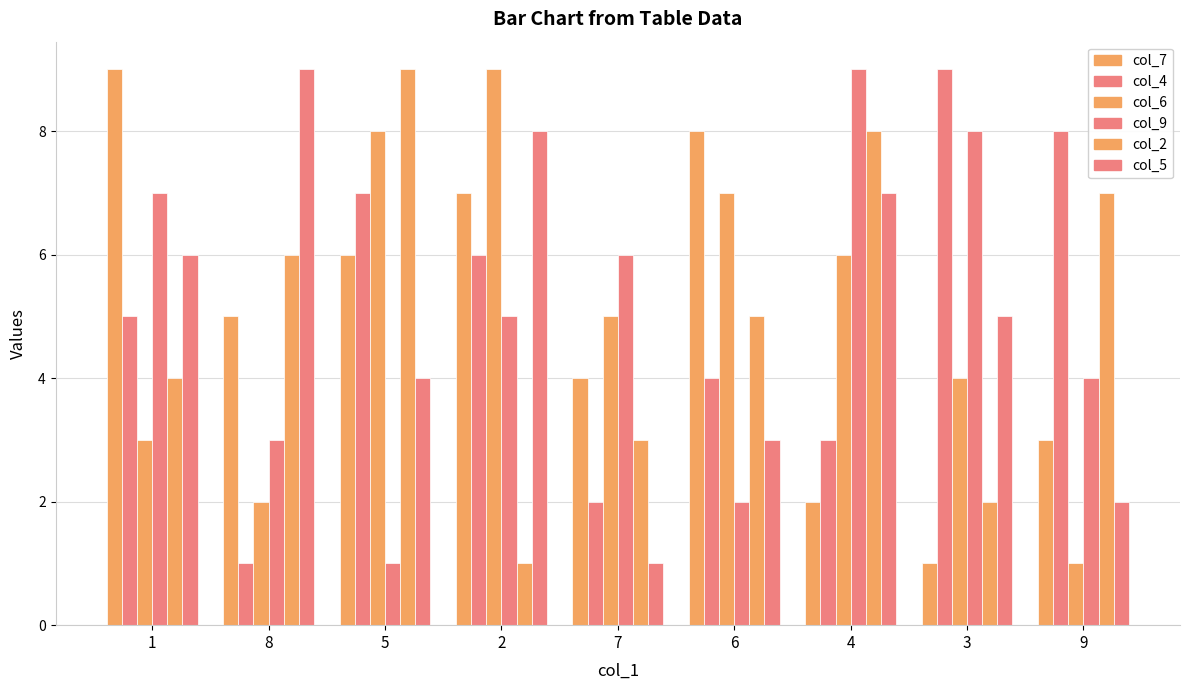

Does the chart contain stacked bars?

No